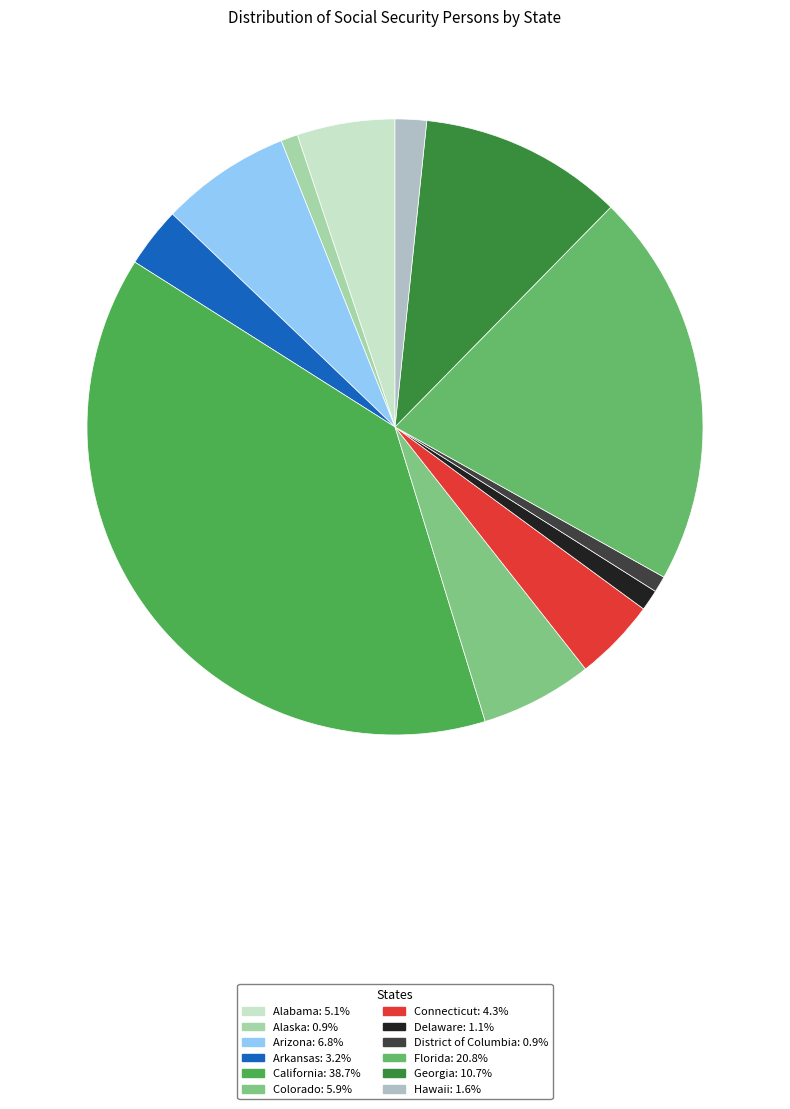

Count the number of slices in the pie.

12